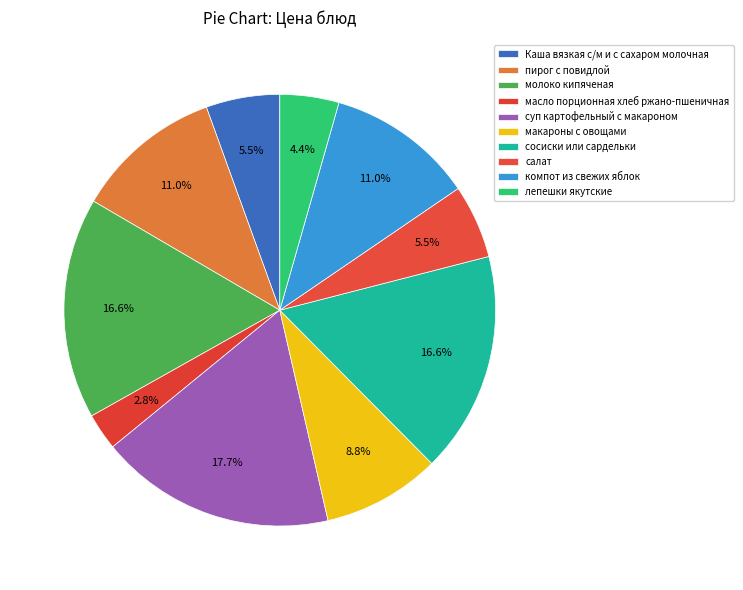

Between молоко кипяченая and пирог с повидлой, which is larger?

молоко кипяченая